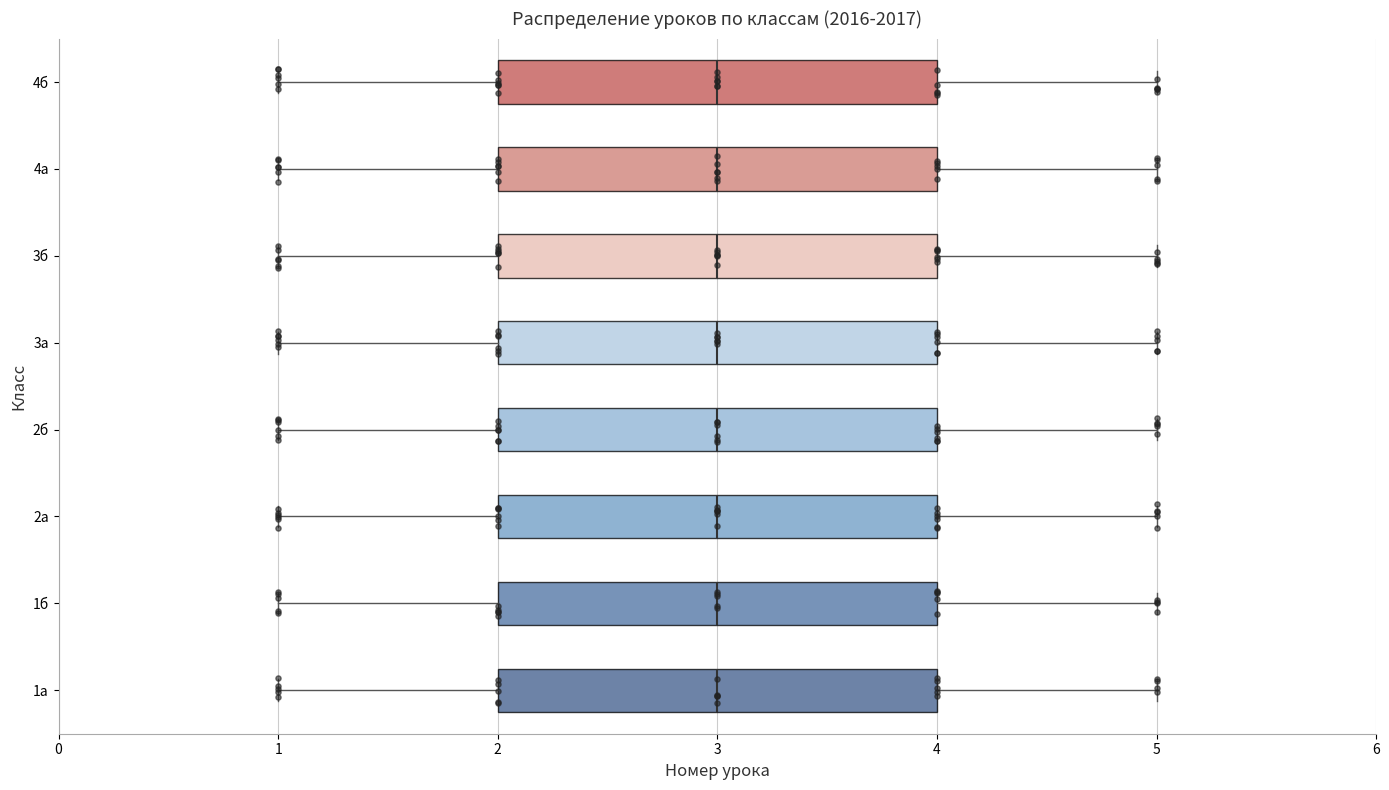

Where is the left edge of the box for 2б on the x-axis? The values are not printed on the chart, so give them approximately, as read against the axis.

2